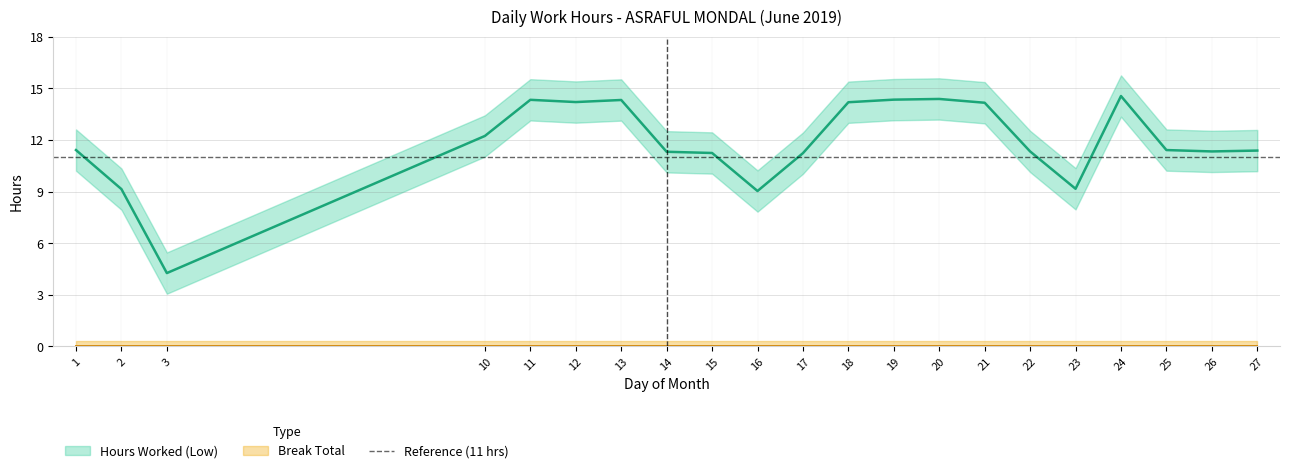

True or false: the data shows 14.2 at 12.

True